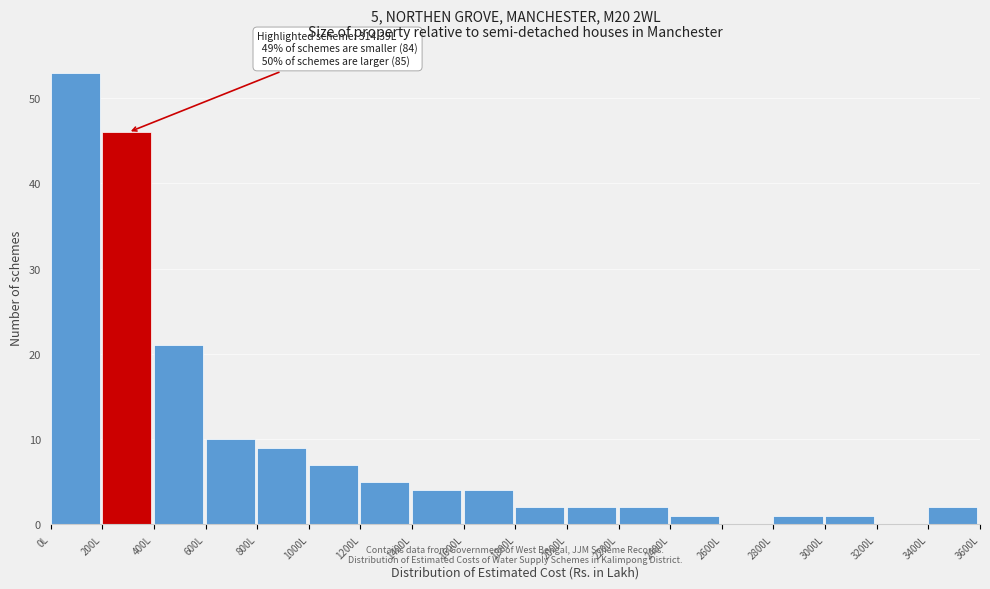

Which range on the x-axis has the tallest bar?

0 to 200